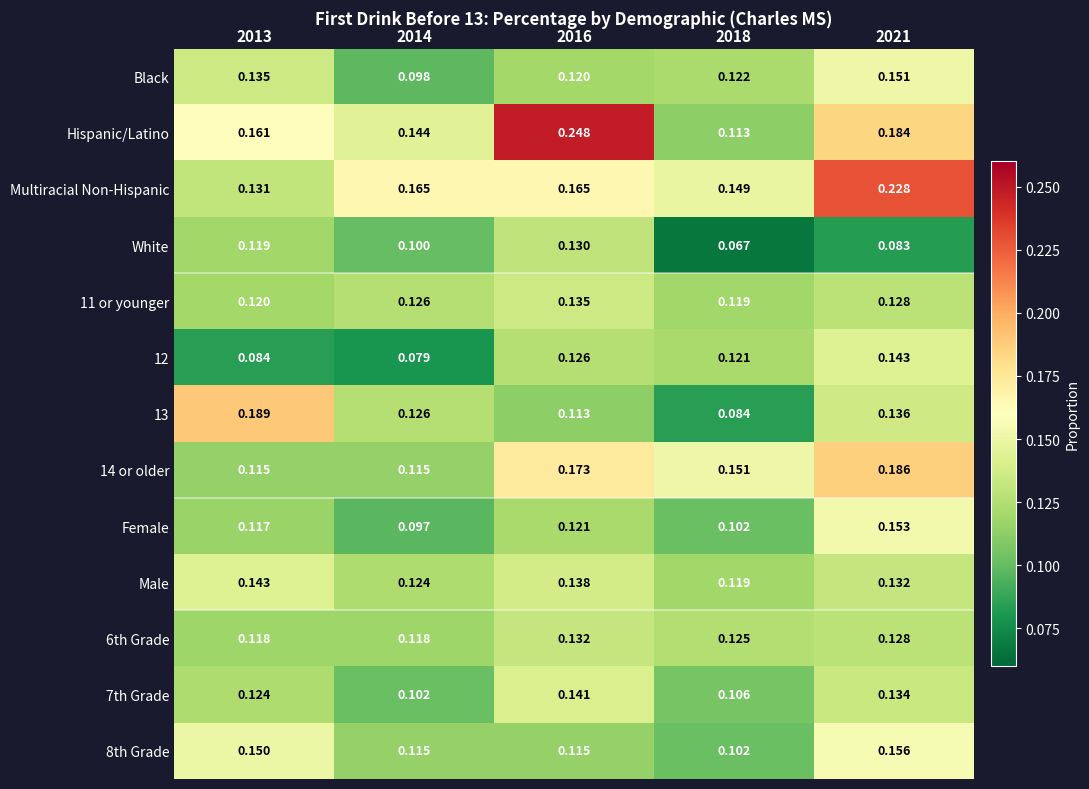

Which series has the largest total across all categories?

Hispanic/Latino